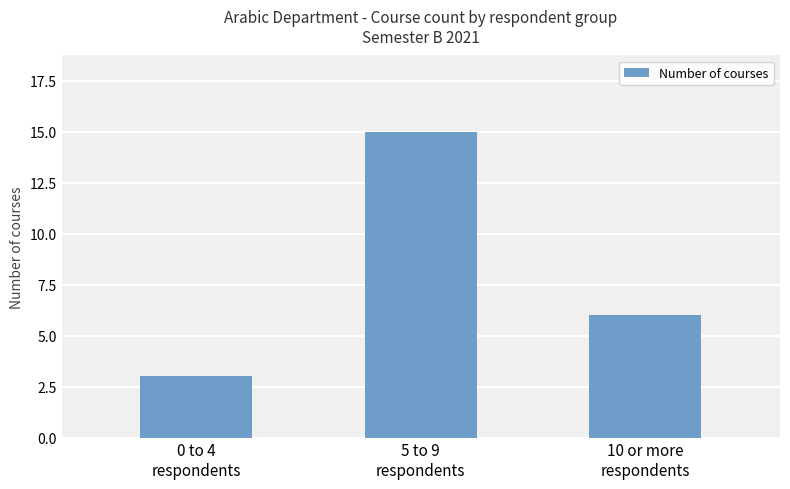

Which has a higher value, 0 to 4
respondents or 5 to 9
respondents?

5 to 9
respondents